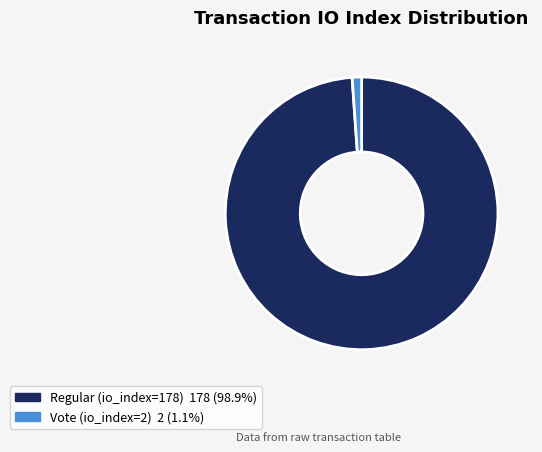

Rank the categories by value from lowest to highest.

Vote (io_index=2), Regular (io_index=178)